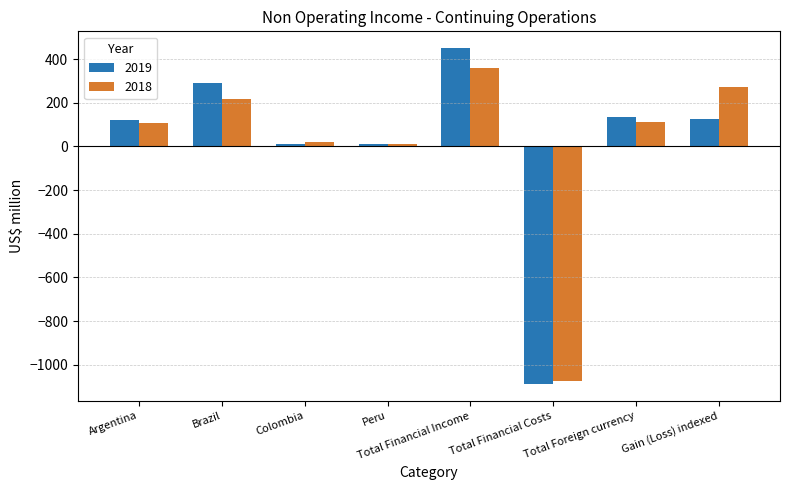

Which label corresponds to the largest value in the chart?

Total Financial Income